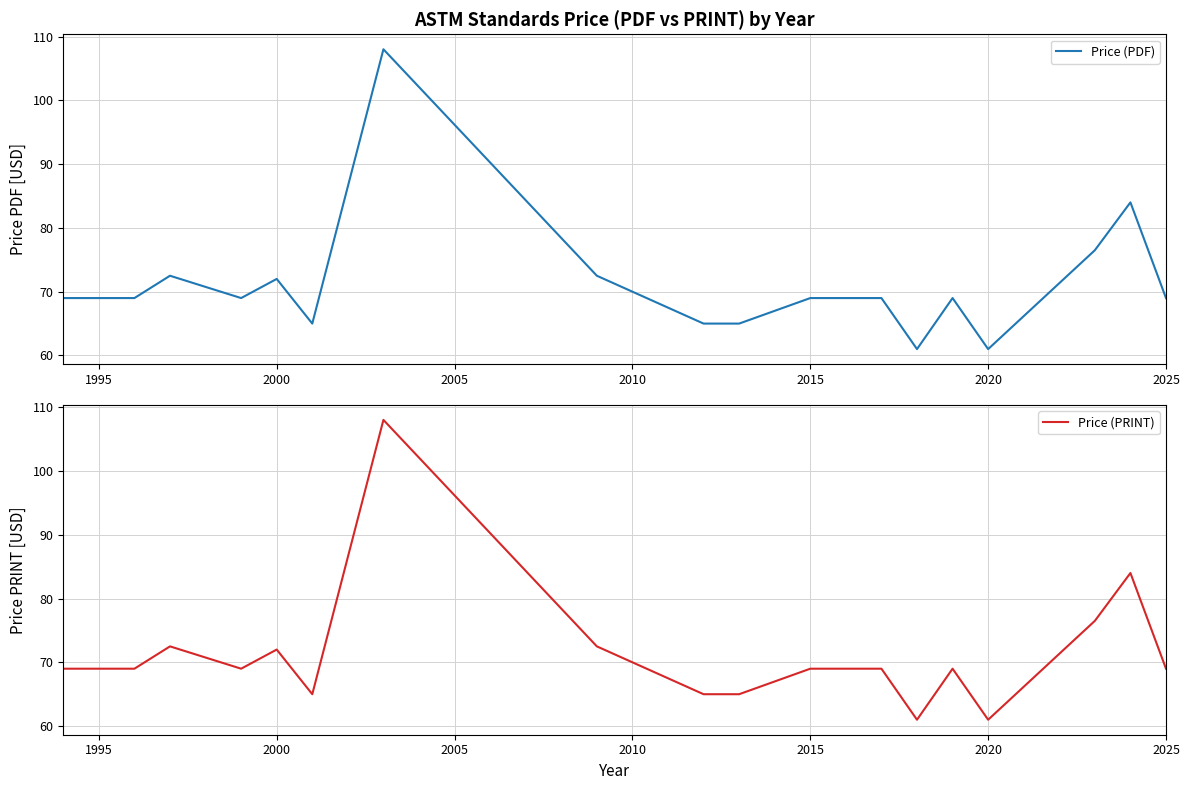

What is the maximum value for Price (PRINT)?

108.0